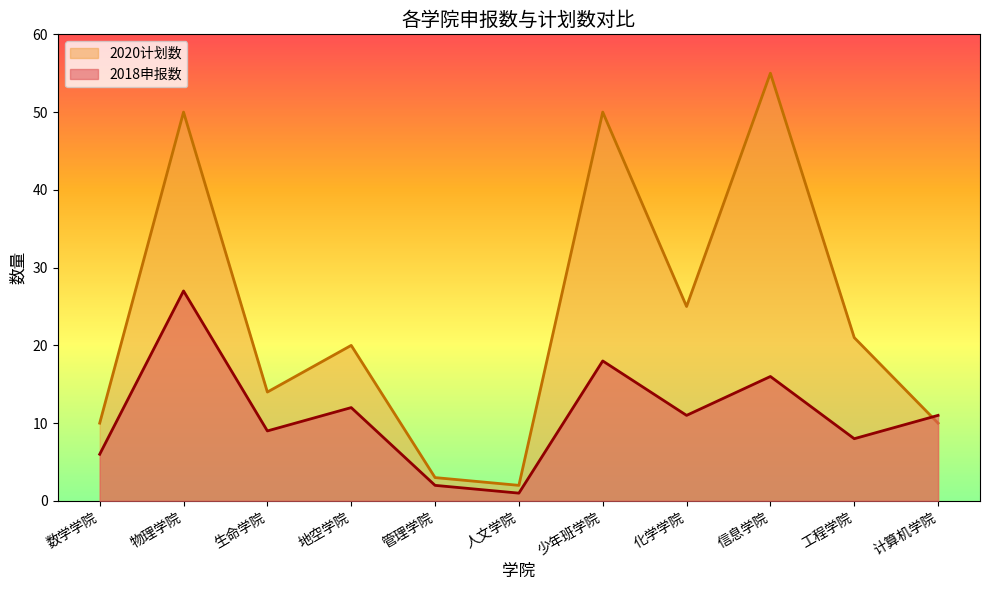

List the series in order of their overall mean, highest first.

2020计划数, 2018申报数